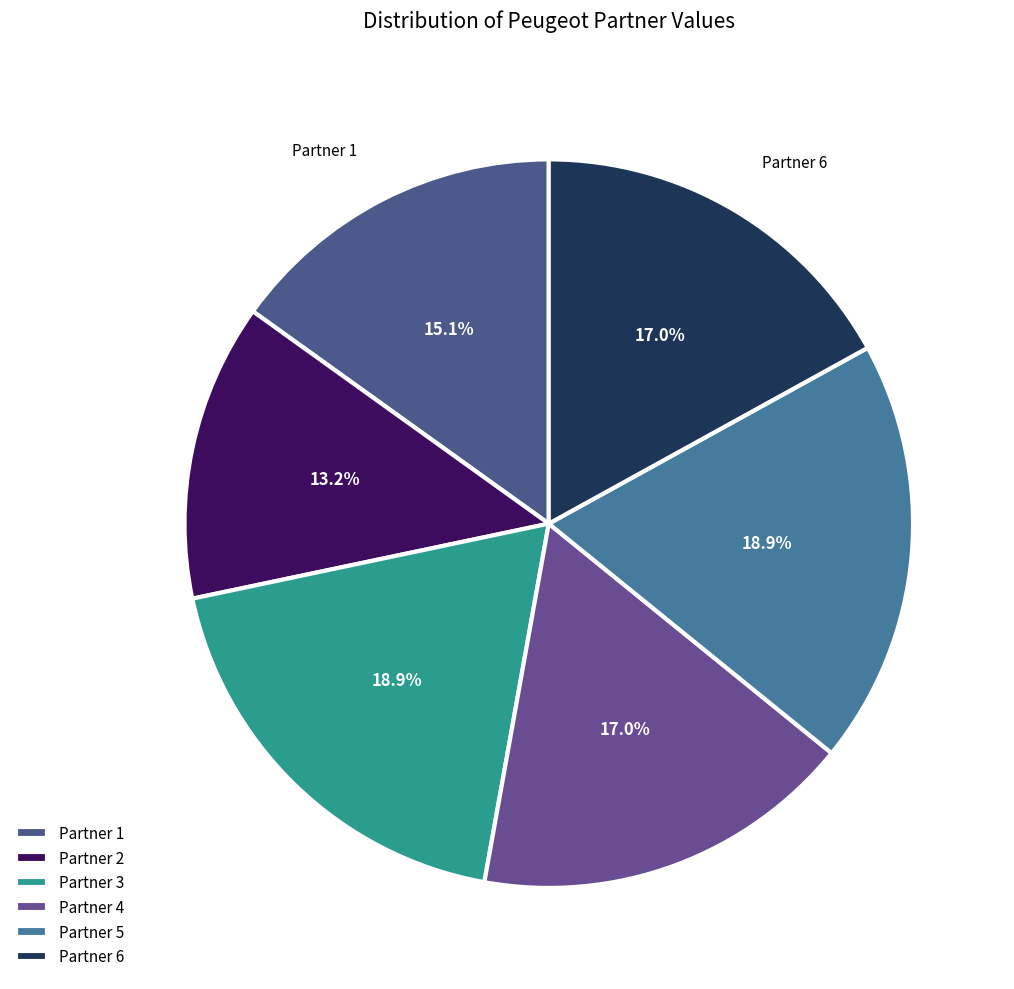

Which category has the smallest portion of the pie?

Partner 2